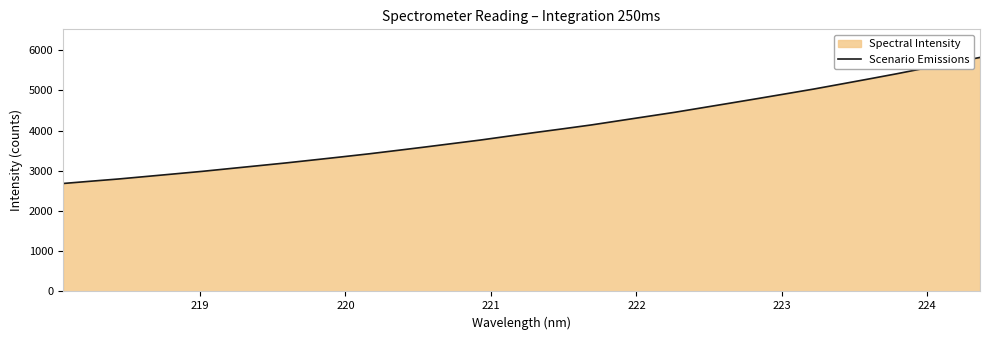

What is the greatest value displayed?

5818.3